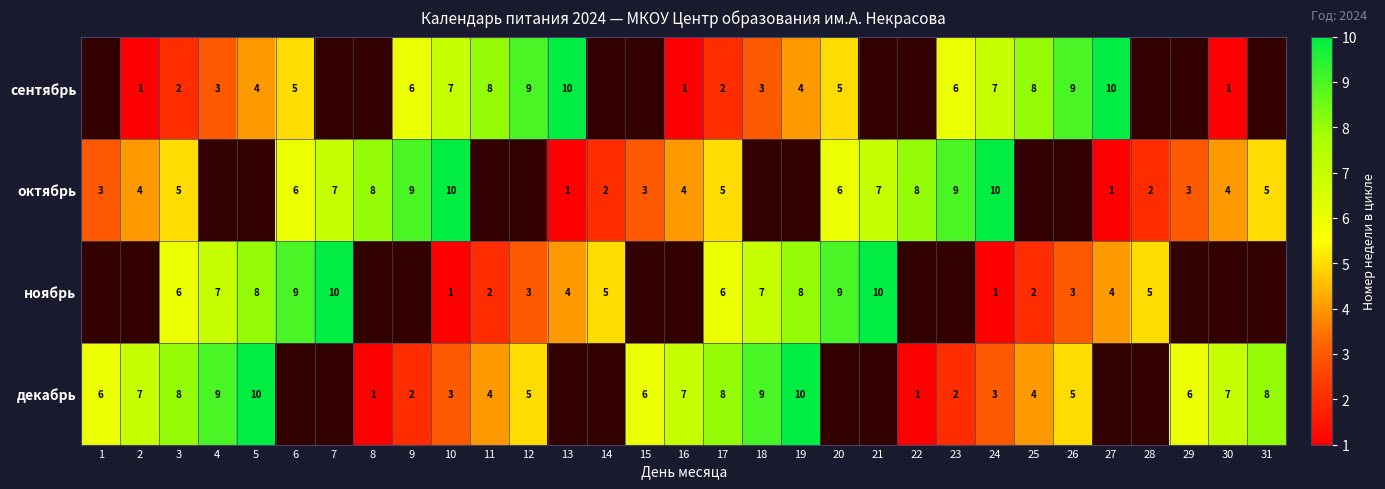

What is the sum of the декабрь values at 26 and 9?

7